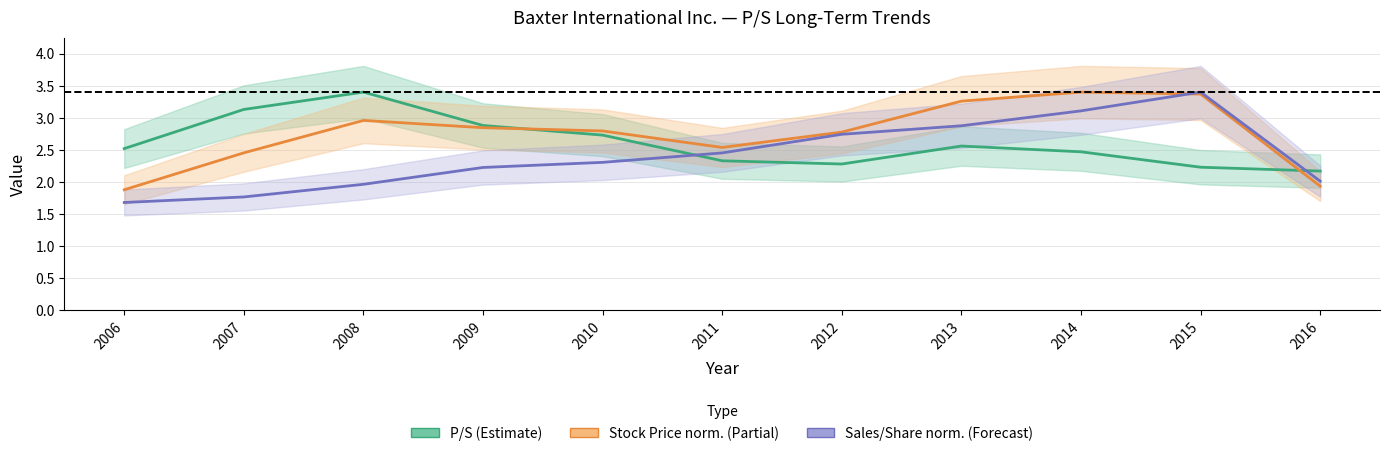

At 2015, list the series in order from smallest to largest.

P/S, Stock Price (norm.), Sales/Share (norm.)